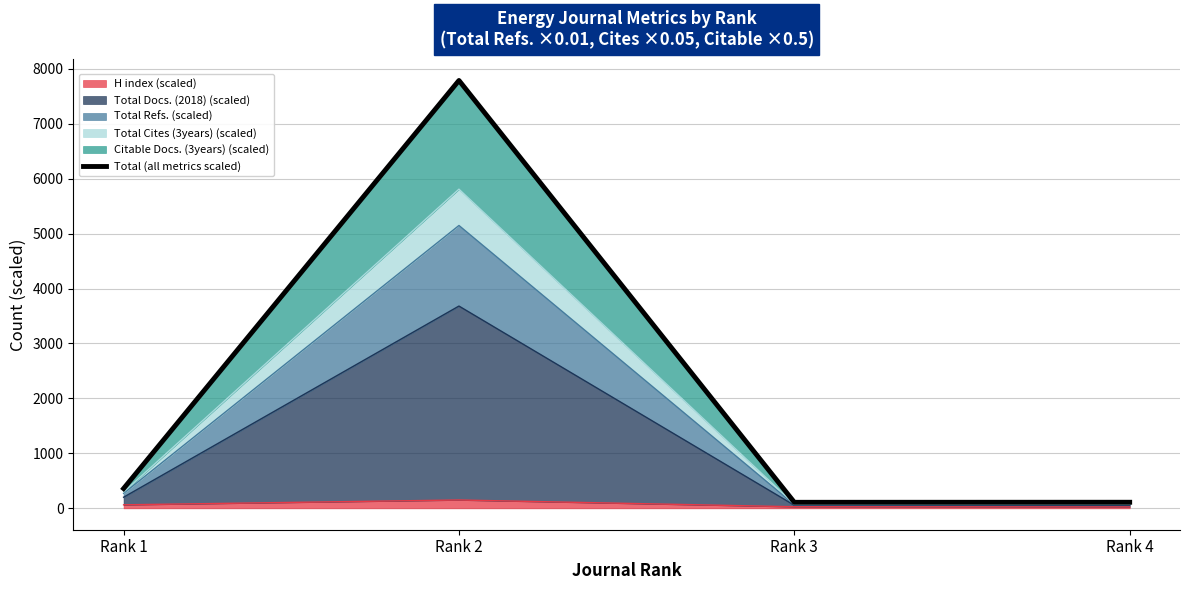

What is the value of the 2nd point from the left?

7786.4